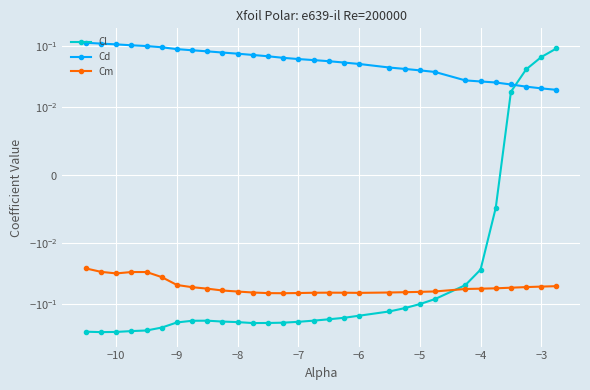

What is the sum of all Cm values?

-1.6